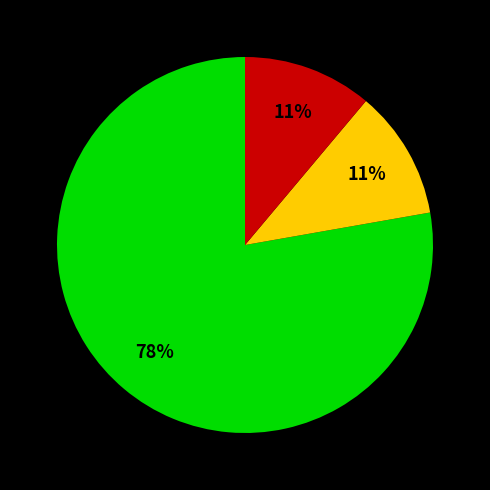

Does any single category account for the majority?

Yes